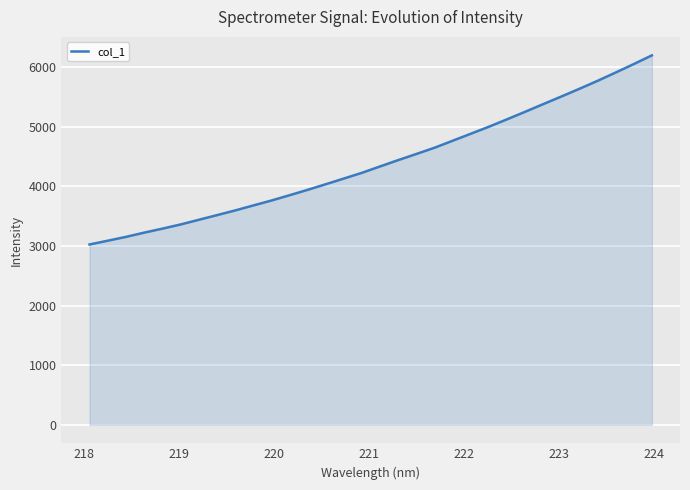

What is the maximum value shown in the chart?

6199.6